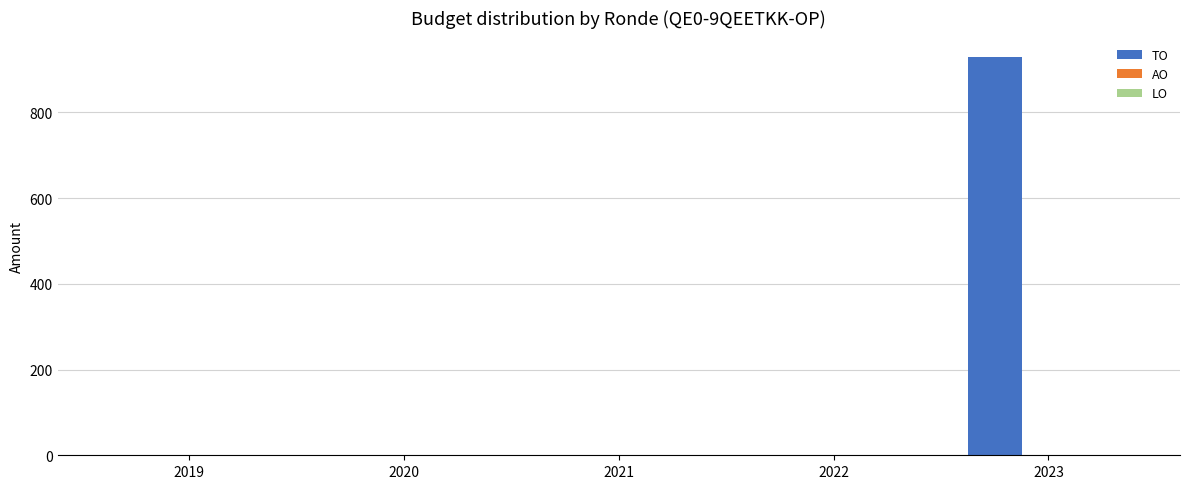

Is it true that the value at 2021 is 499?

False